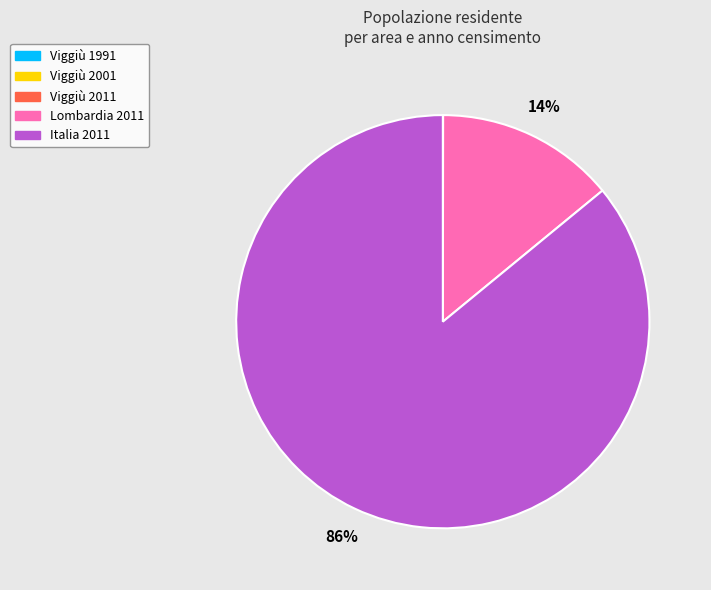

To the nearest percent, what portion does Lombardia 2011 represent?

14%